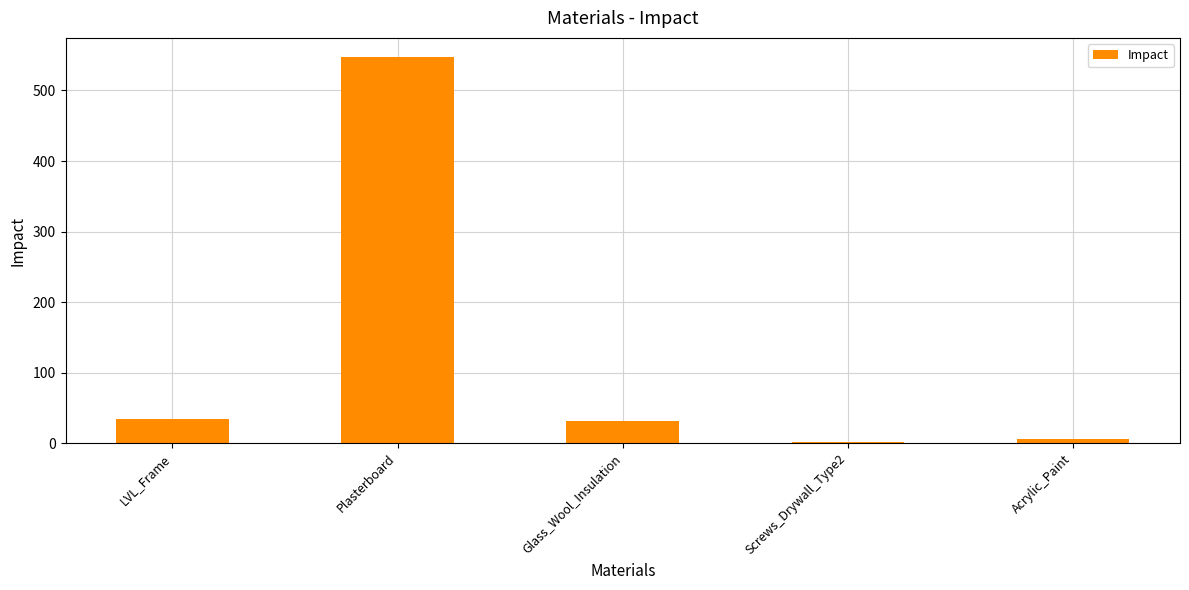

What is the sum of all values?

620.7